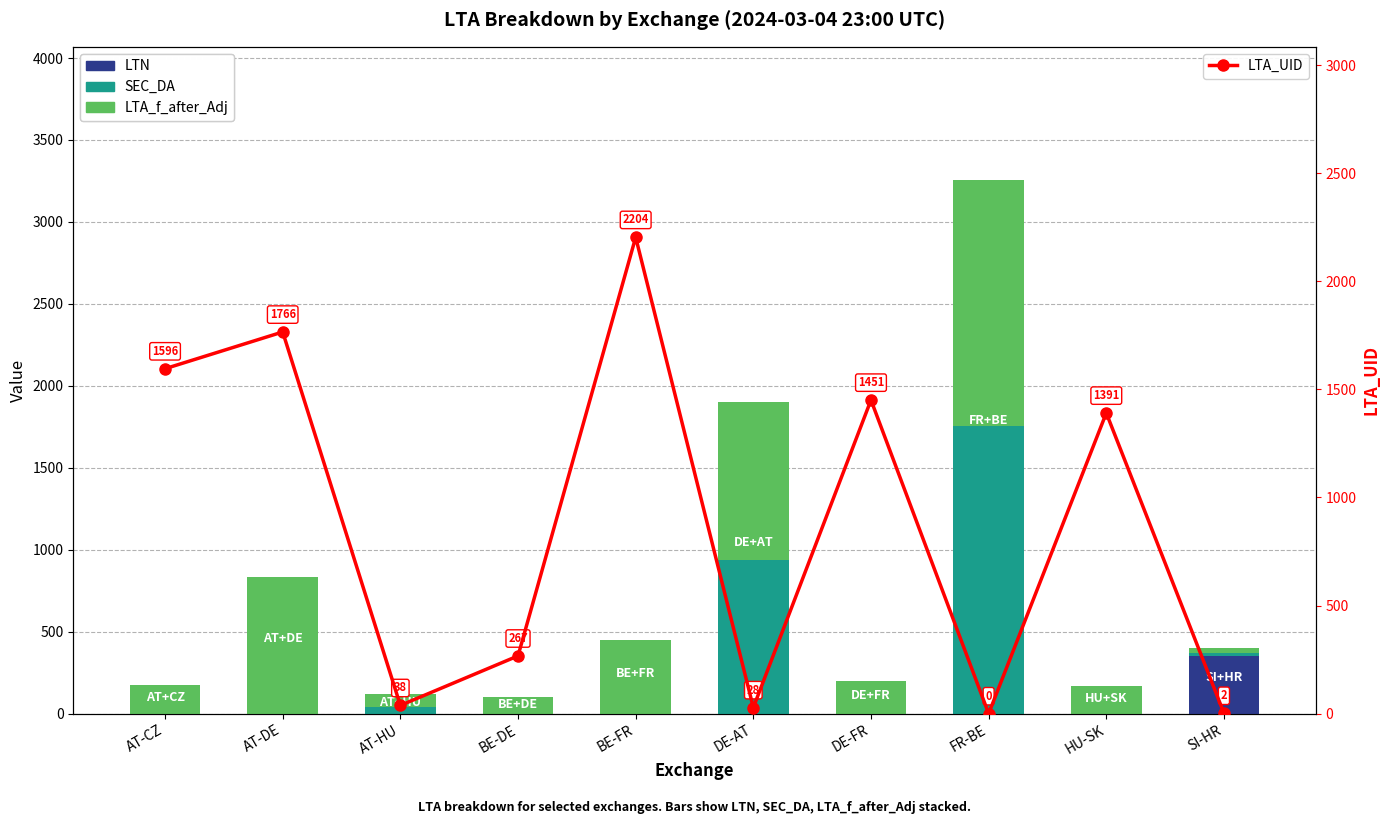

True or false: LTA_UID has a value of 1766.0 at AT-DE.

True